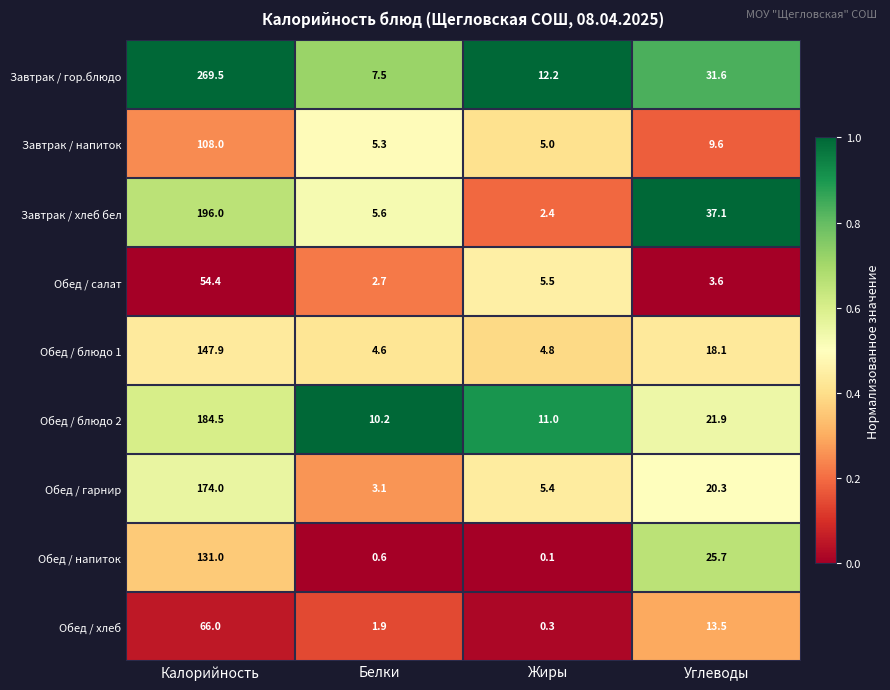

What is the difference between the Обед / блюдо 2 values at Белки and Калорийность?

174.3